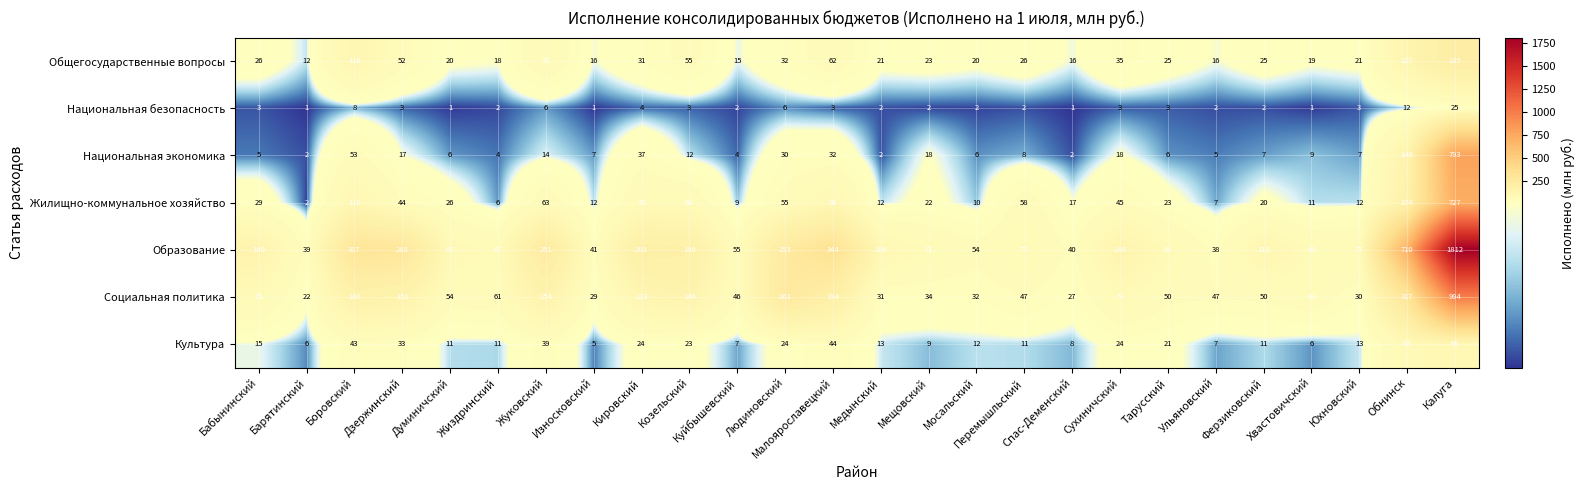

What is the maximum value shown in the chart?

1812